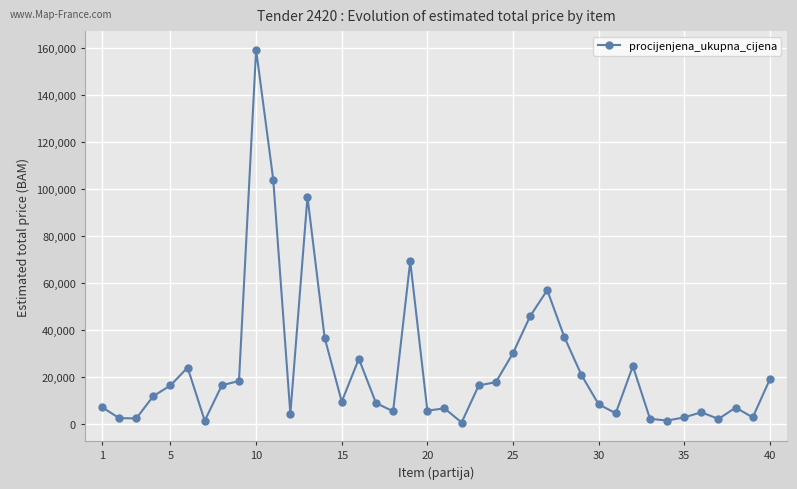

What is the greatest value displayed?

159225